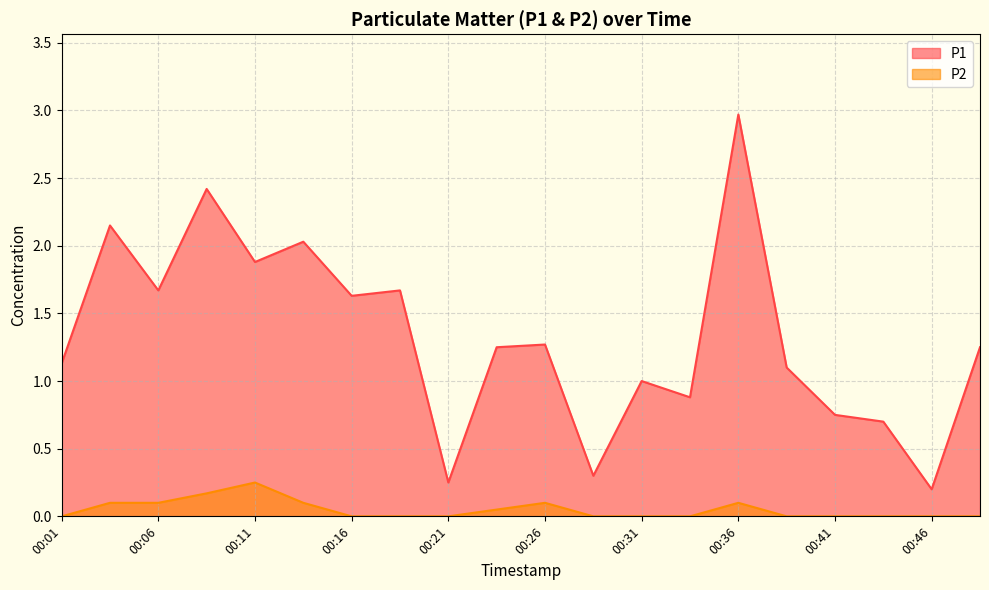

At which category does P1 reach its first local peak?

00:03